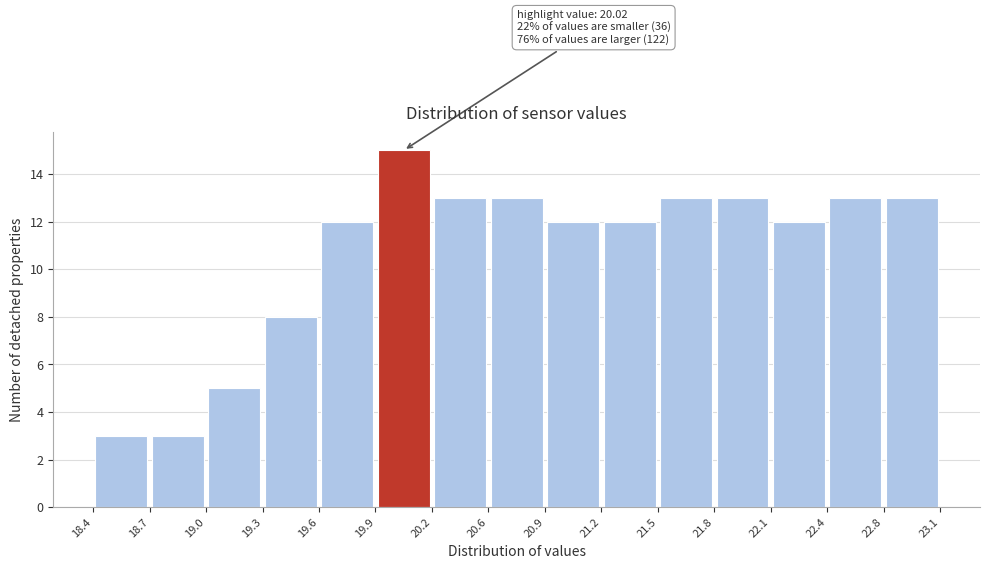

Over which range of the x-axis is the bar tallest?

19.9 to 20.2